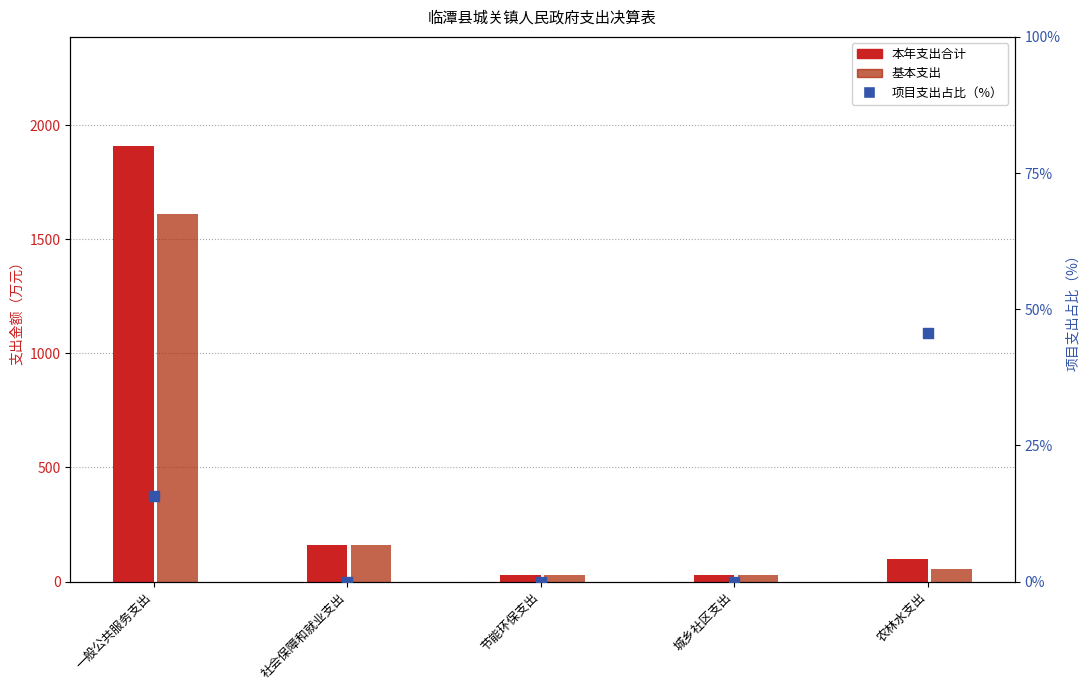

Between 农林水支出 and 城乡社区支出, which is larger?

农林水支出